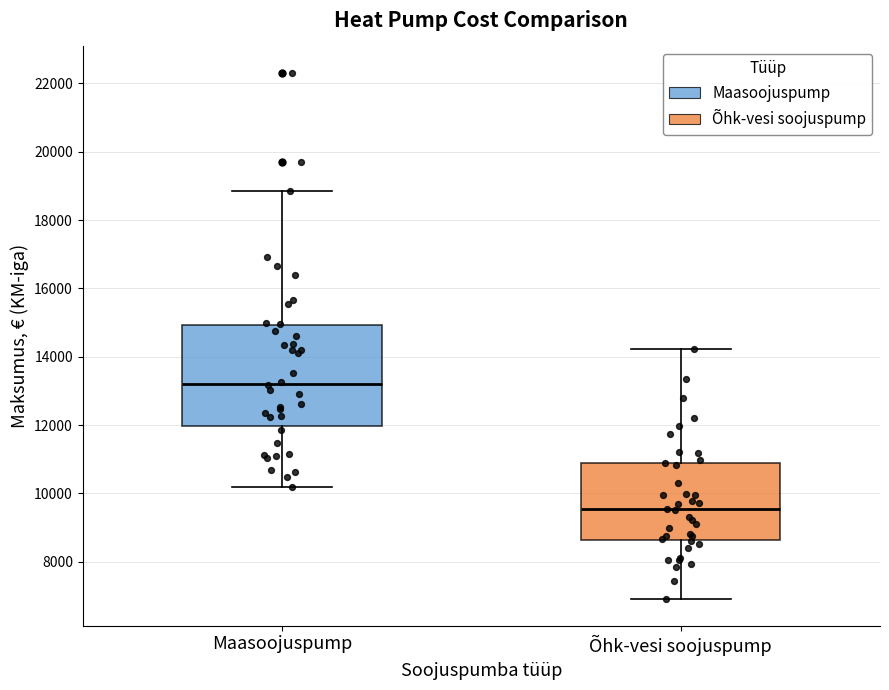

Where does the upper whisker of the box for Maasoojuspump end on the y-axis? The values are not printed on the chart, so give them approximately, as read against the axis.

18800